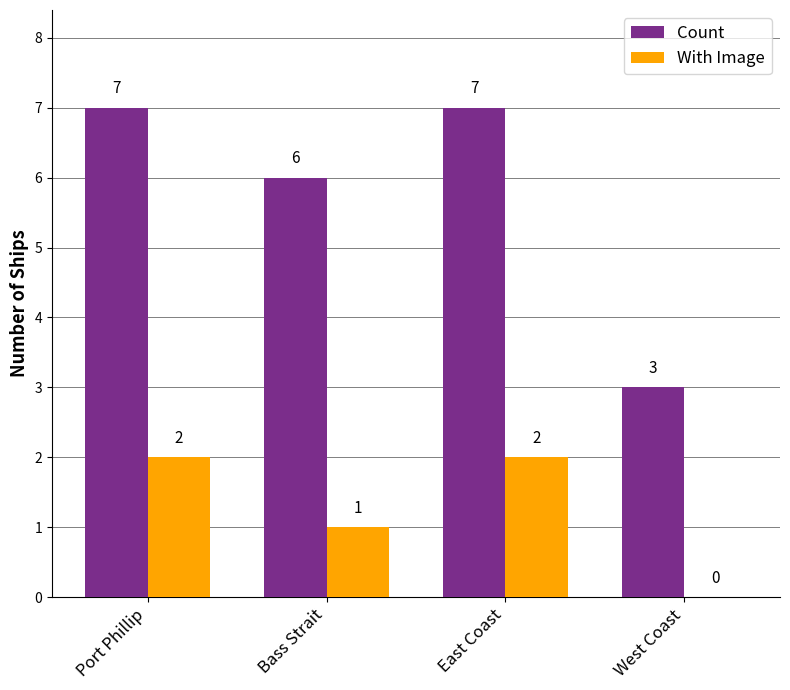

The value of Count at Port Phillip is 7. True or false?

True